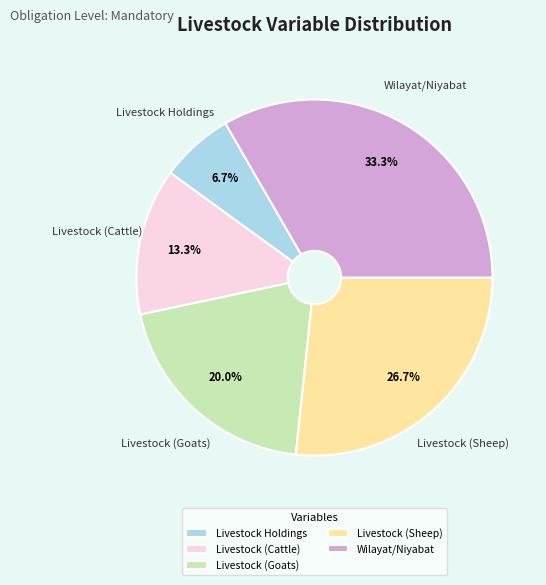

The Livestock (Cattle) slice represents 13% of the pie. True or false?

True